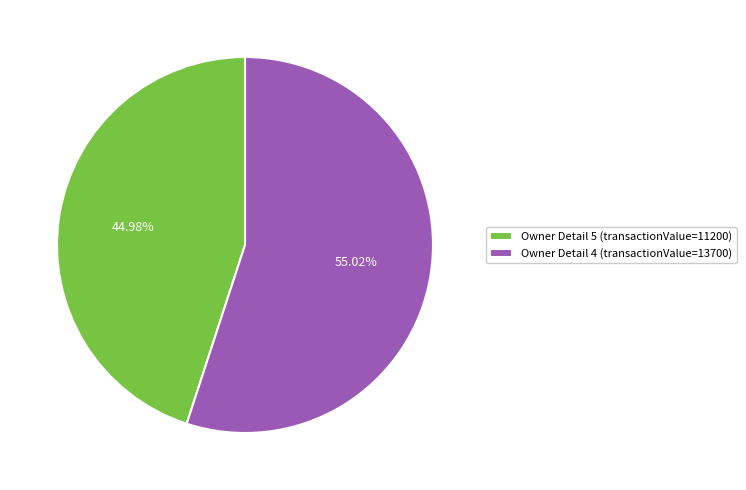

Which slice is the smallest?

Owner Detail 5 (transactionValue=11200)